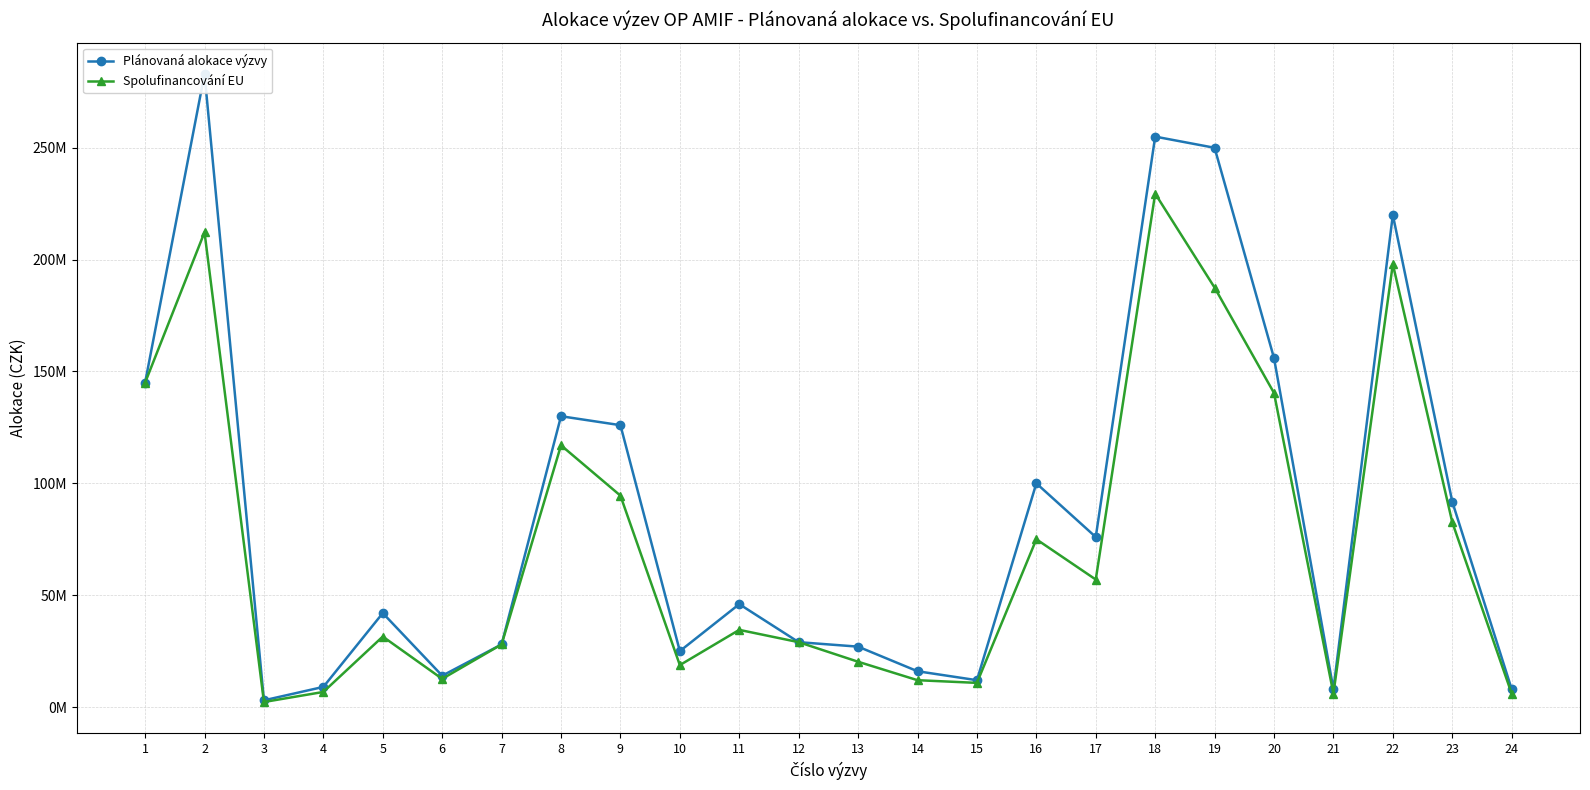

At how many categories does at least one series exceed 135139365?

6